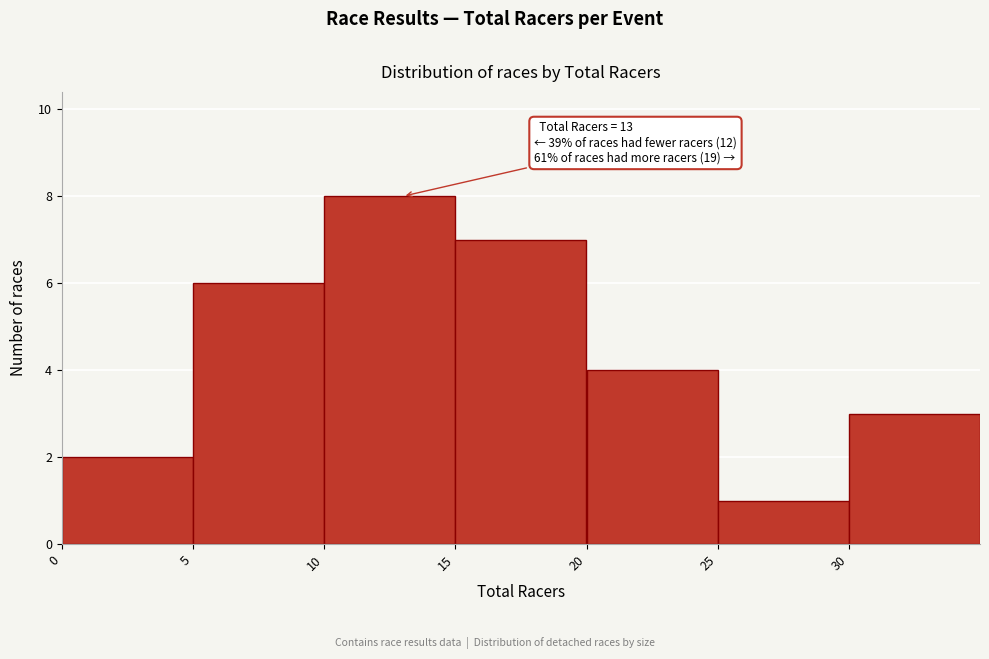

Which range on the x-axis has the tallest bar?

10 to 15